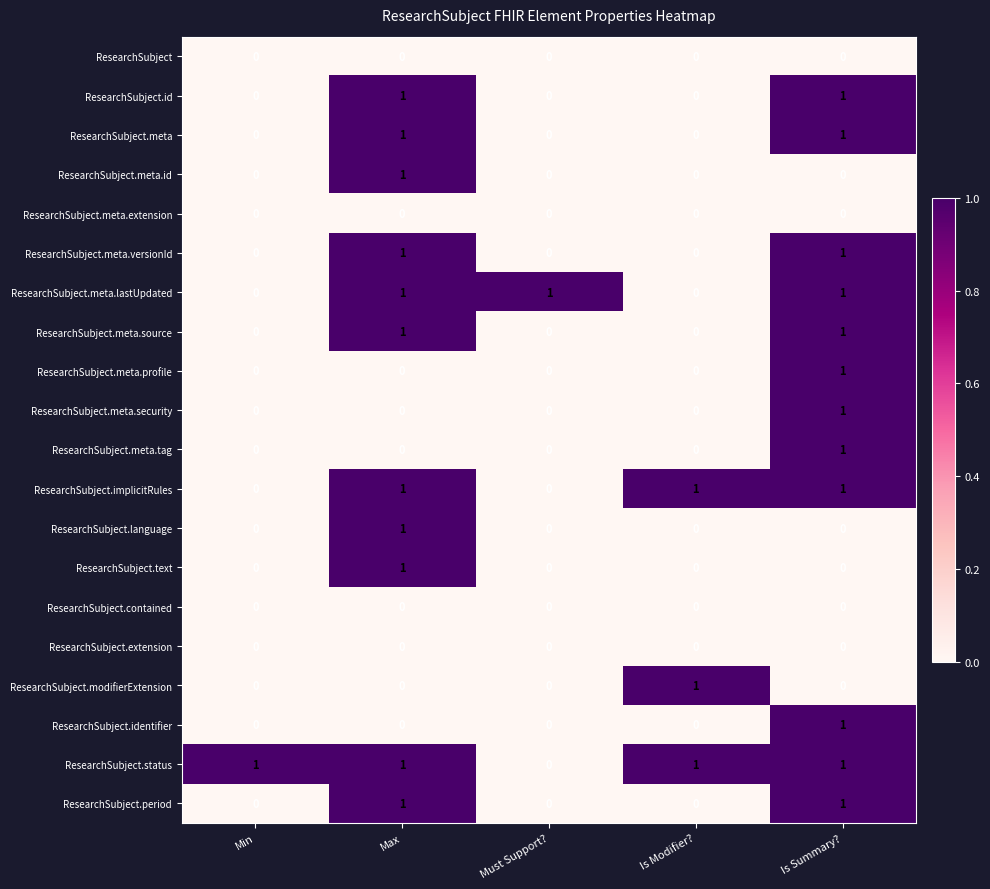

True or false: ResearchSubject.meta.versionId has a value of 0 at Must Support?.

True